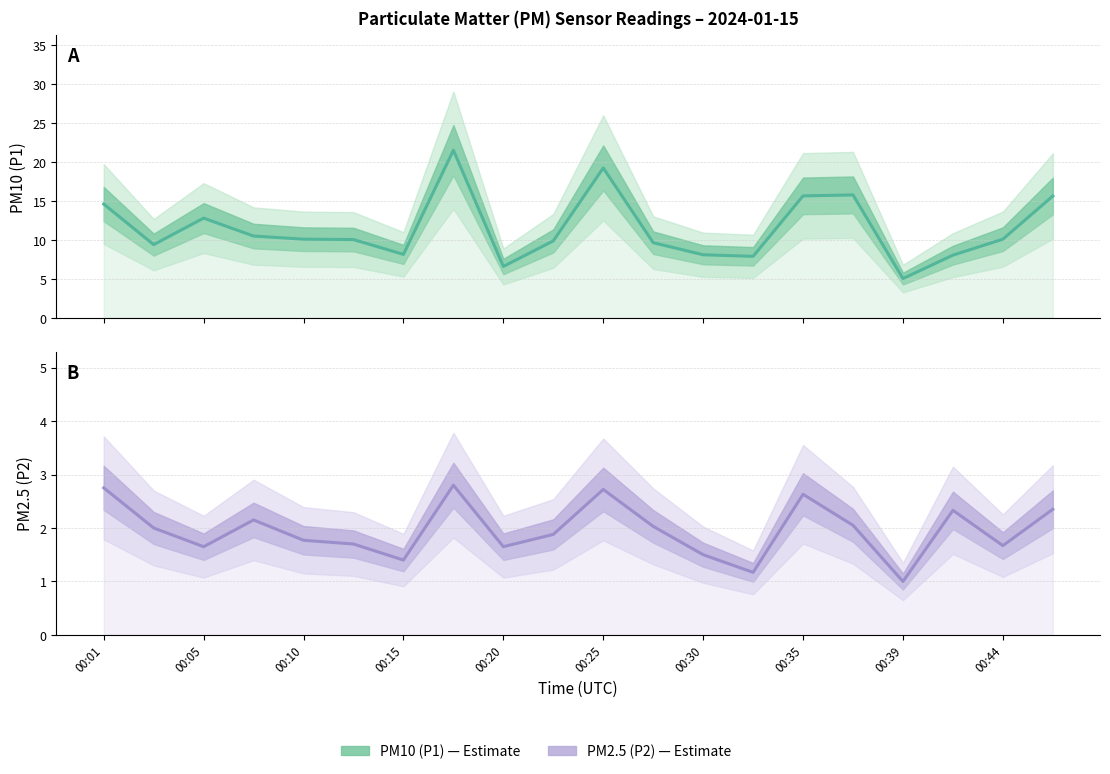

What is the sum of the PM2.5 (P2) values at 11 and 15?

4.1